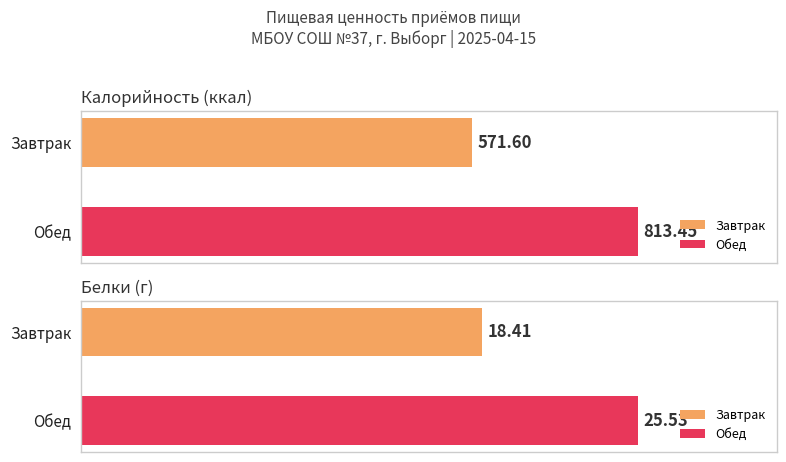

What is the difference between the Калорийность values at Обед and Завтрак?

241.9